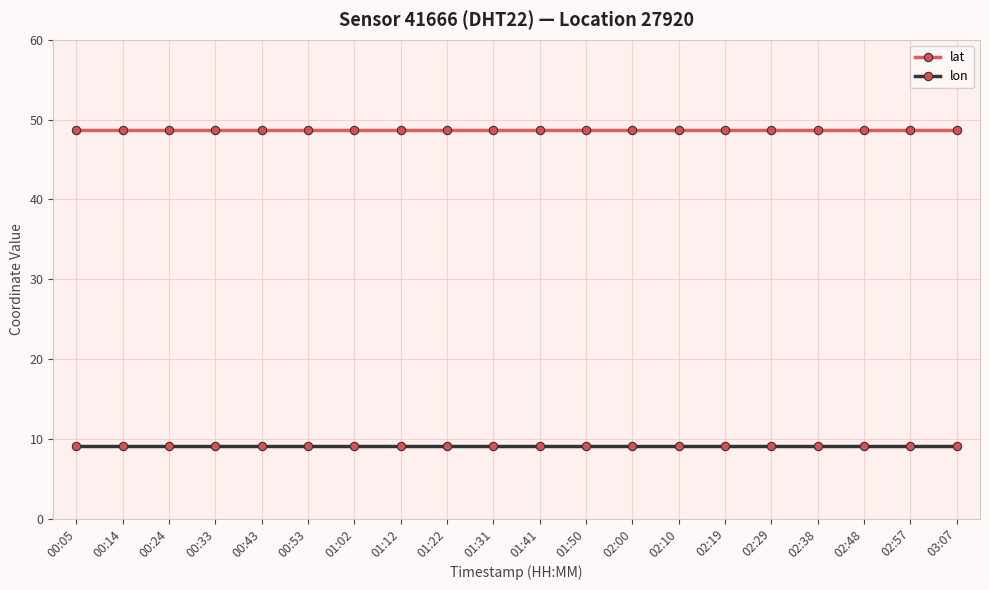

What are all the series names shown in the legend?

lat, lon